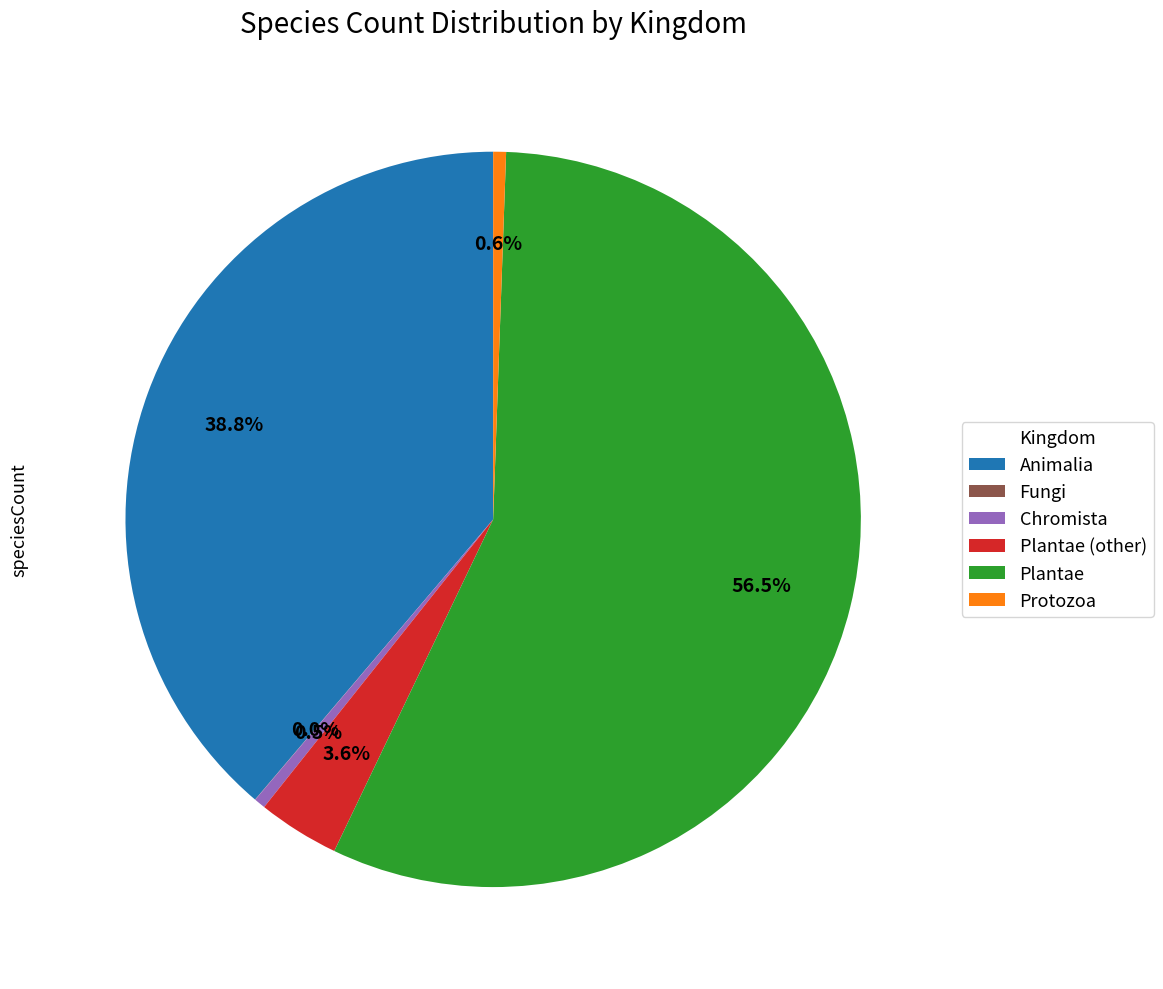

How much of the chart is everything except Plantae?

43.5%